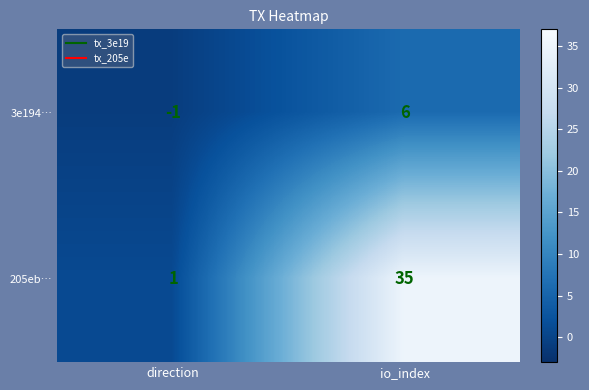

Reading right to left, extract all data points from this chart.

3e194…: 6	-1
205eb…: 35	1